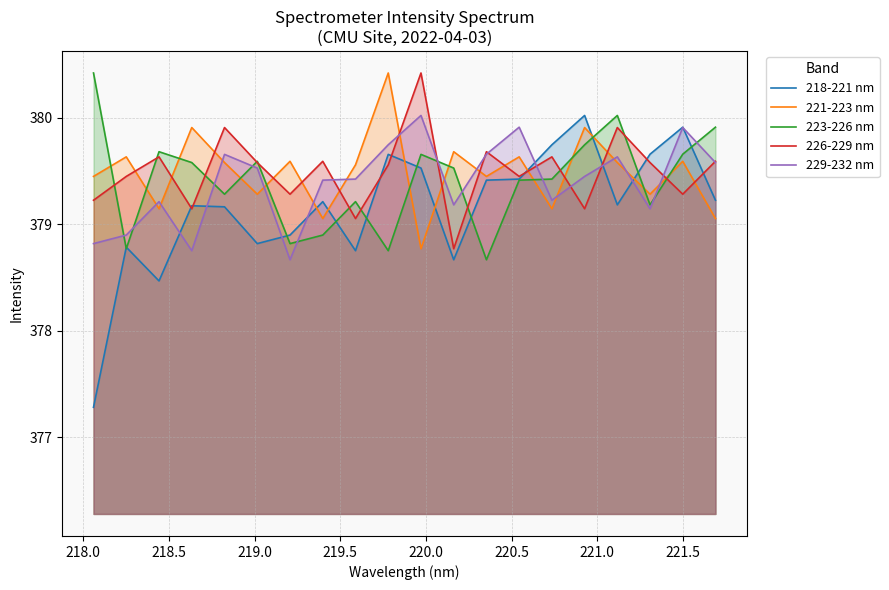

True or false: 221-223 nm and 223-226 nm cross at least once.

True